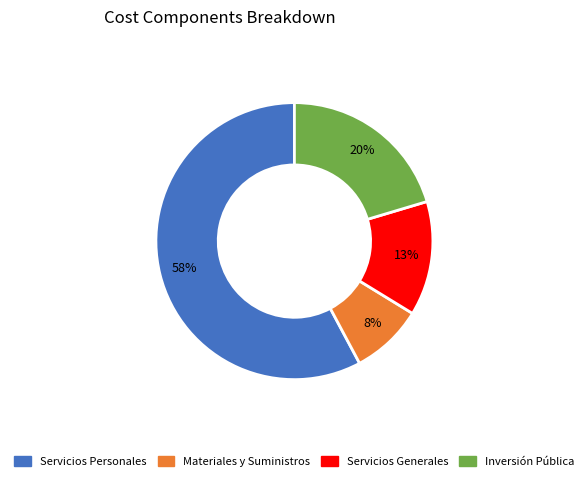

How many slices are in this pie chart?

4